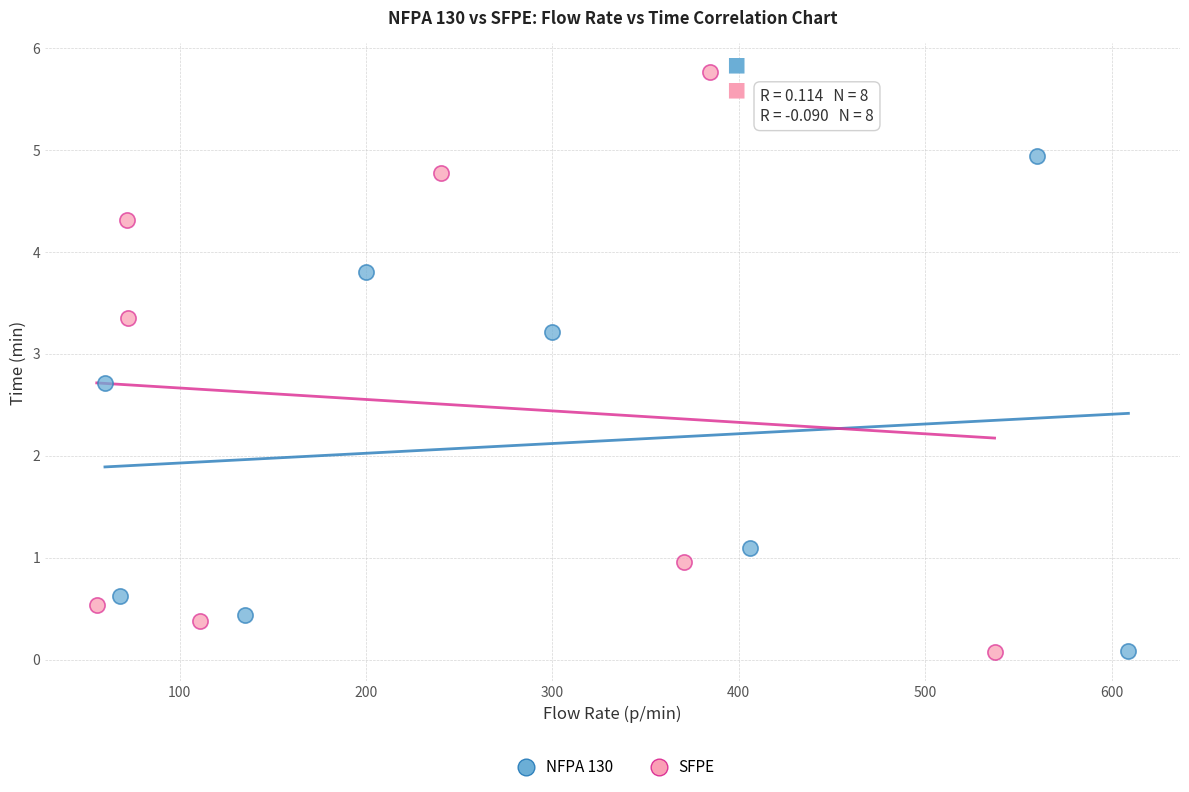

What are all the series names shown in the legend?

NFPA 130, SFPE